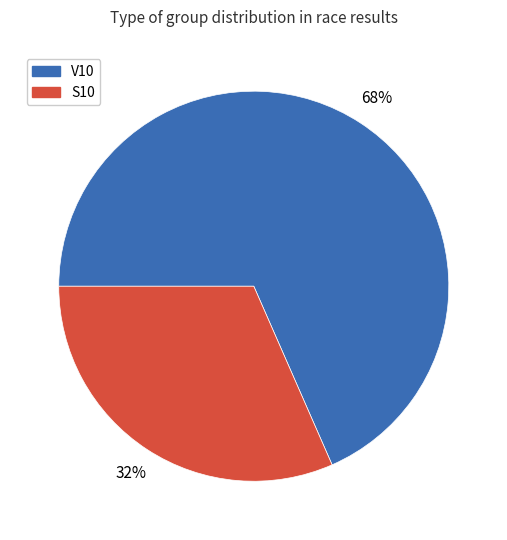

To the nearest percent, what is the combined percentage of S10 and V10?

100%